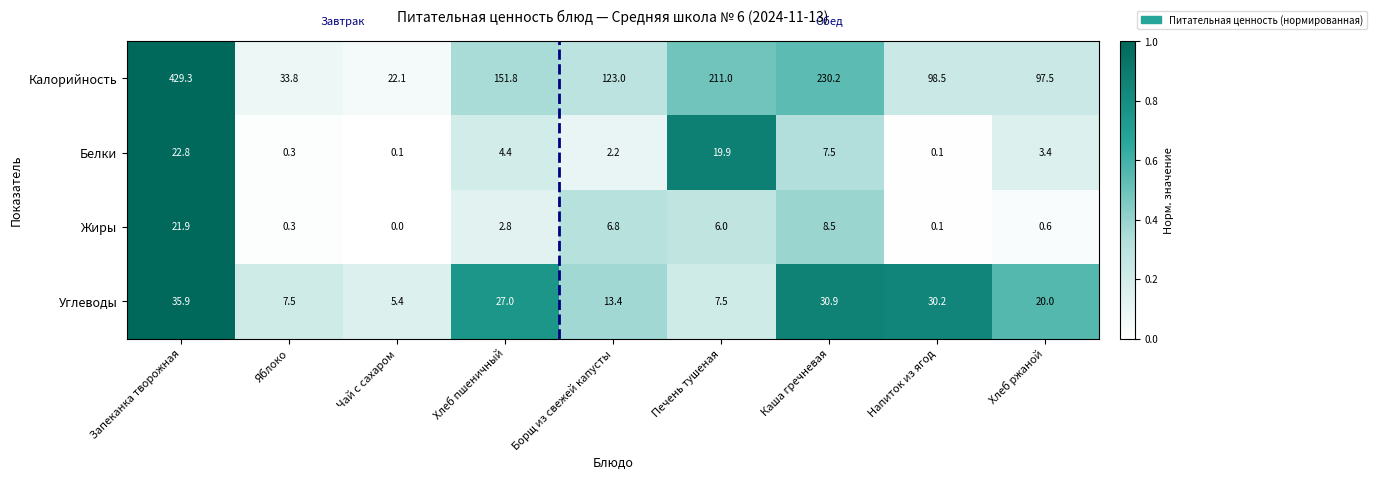

What is the difference between the maximum and minimum values in the Жиры series?

21.9